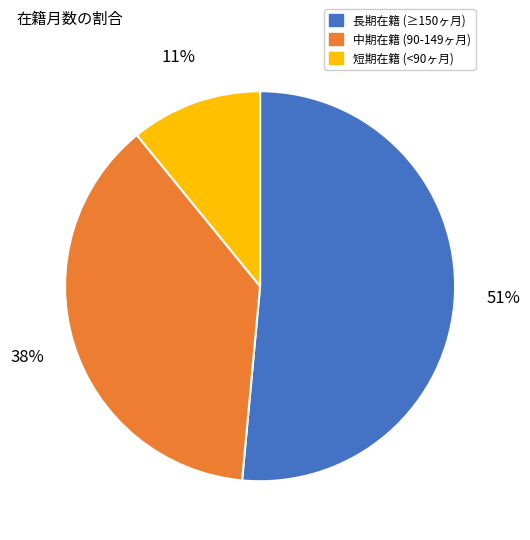

Is there a majority slice in this chart?

Yes